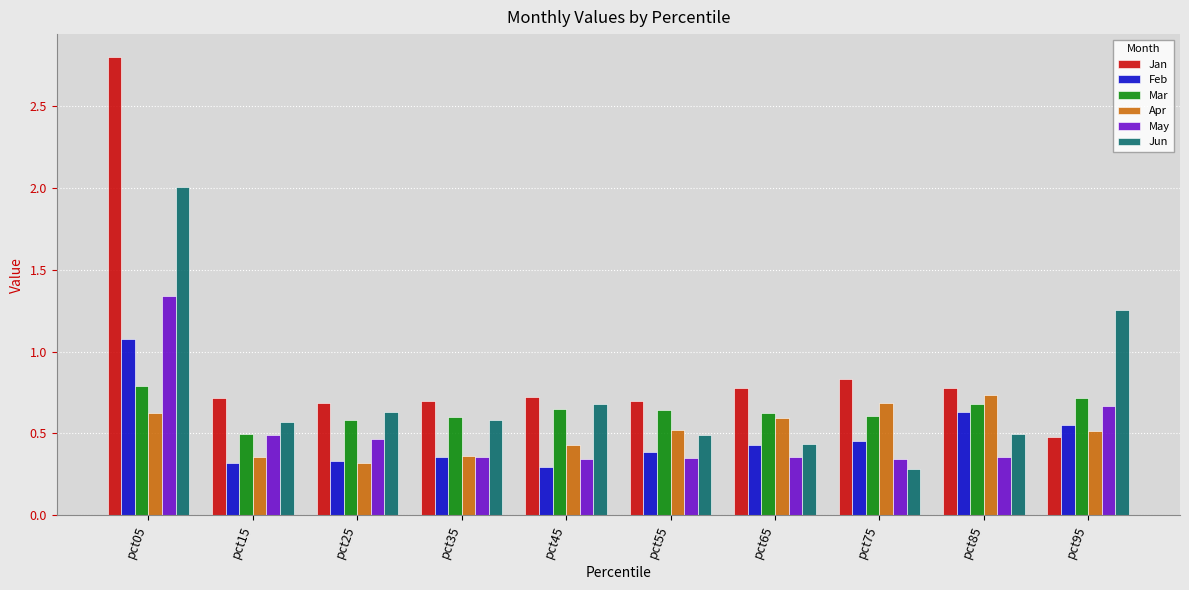

What is the difference between the Apr values at pct25 and pct45?

0.1